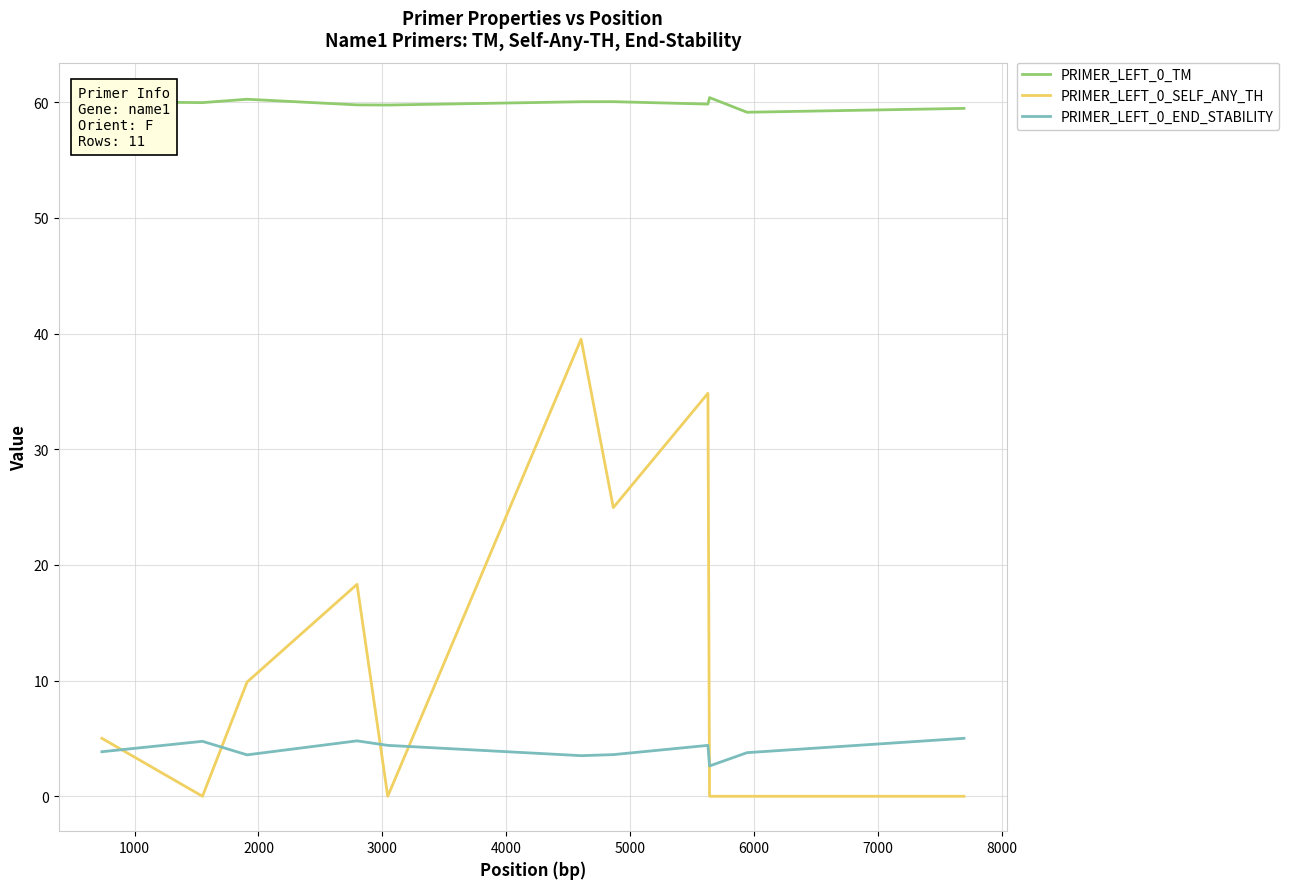

Which series ends up on top after the final intersection of PRIMER_LEFT_0_END_STABILITY and PRIMER_LEFT_0_SELF_ANY_TH?

PRIMER_LEFT_0_END_STABILITY